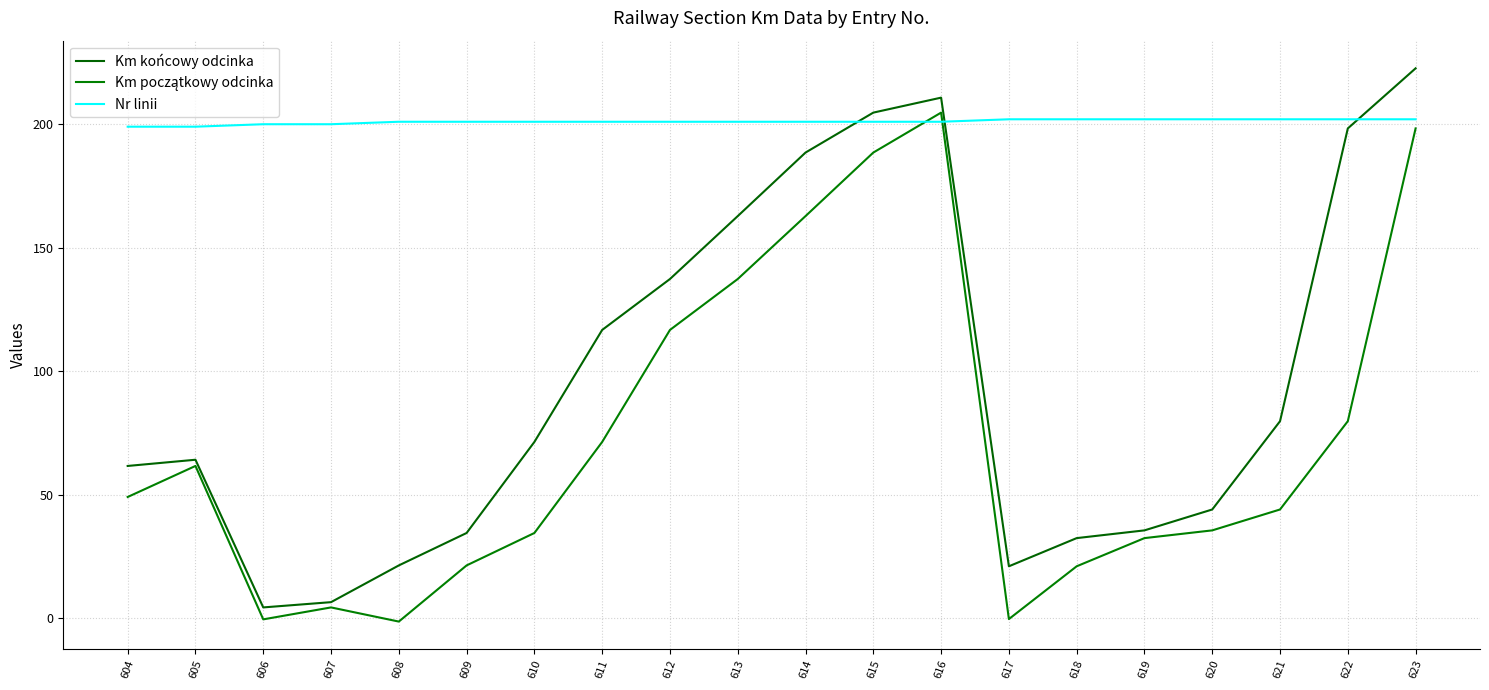

Where does the Nr linii series first go above 201?

617